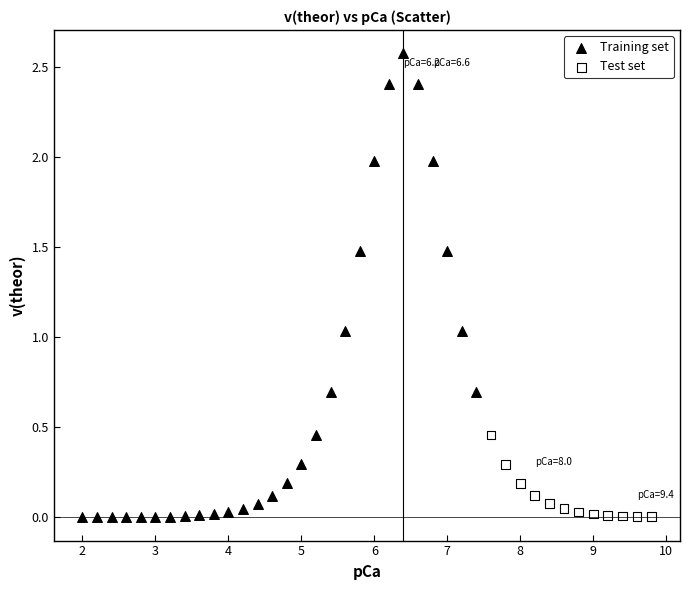

Which series reaches the maximum Y coordinate?

Training set